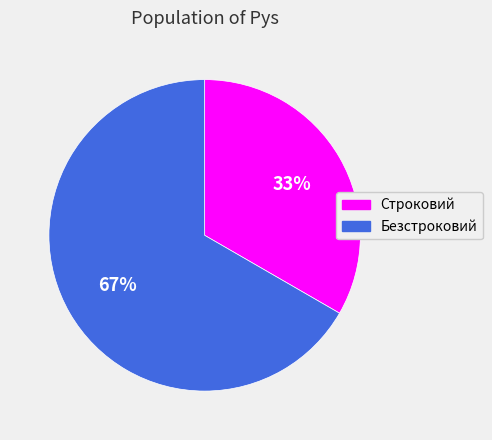

To the nearest percent, what is the combined percentage of Безстроковий and Строковий?

100%